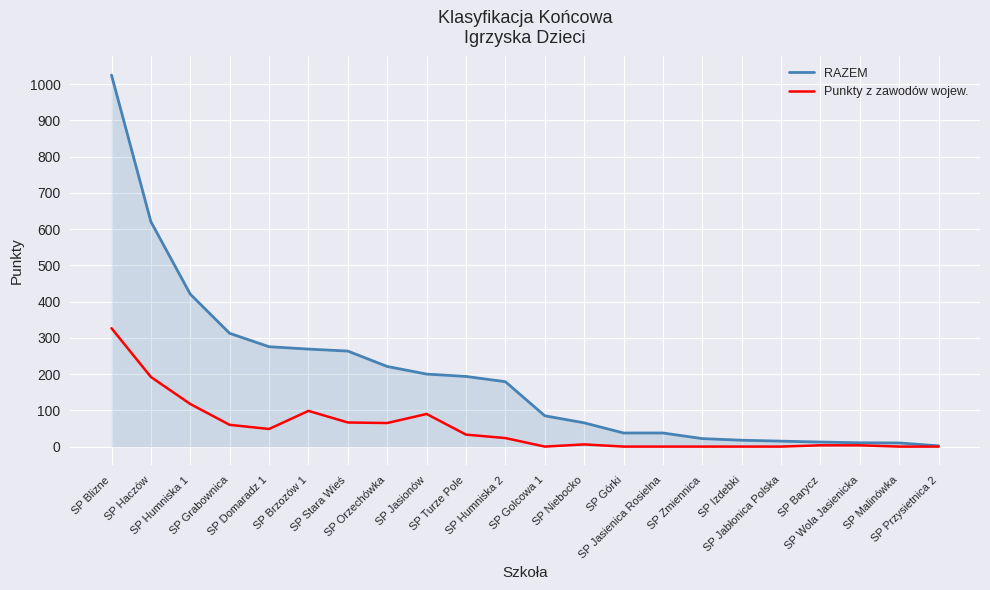

Which series has the widest spread of values?

RAZEM